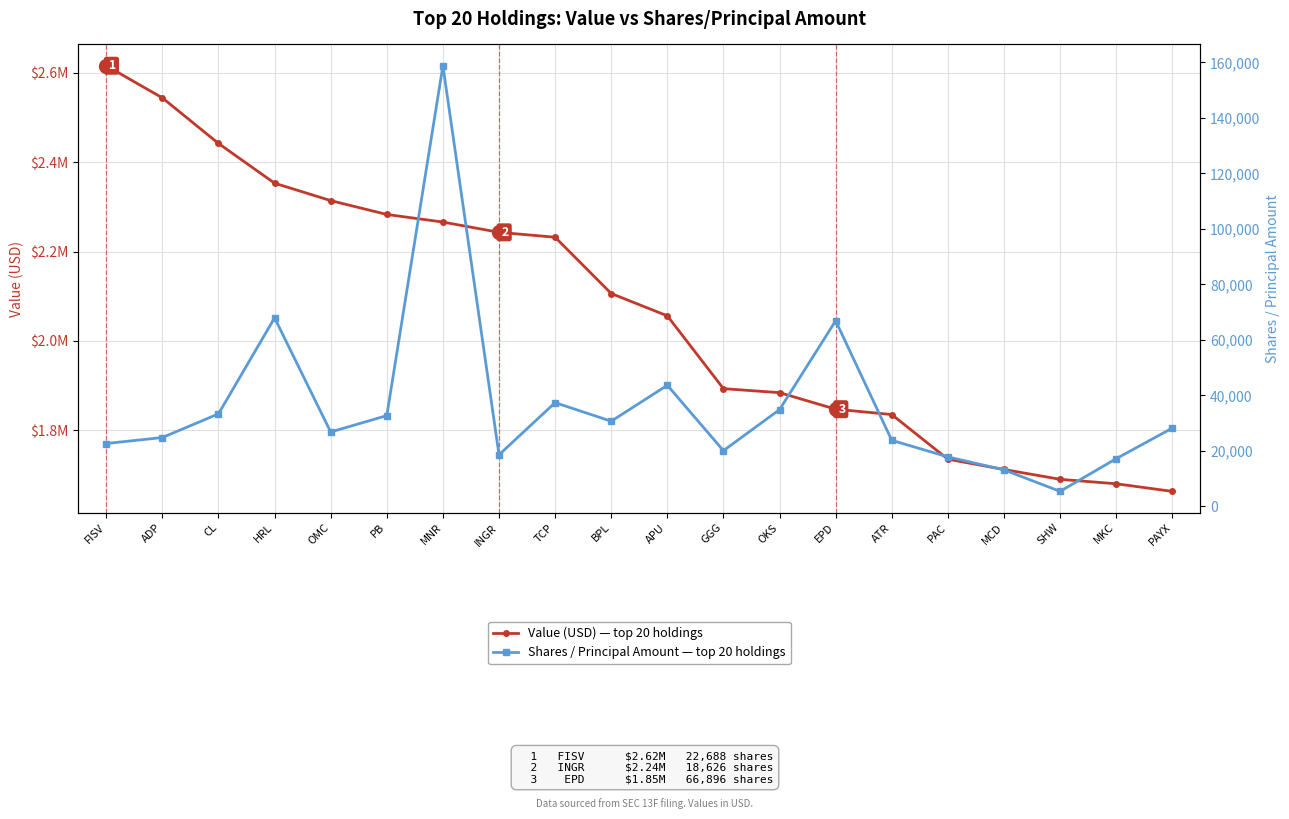

What is the value of the Shares / Principal point at the 6th from the left?

32746